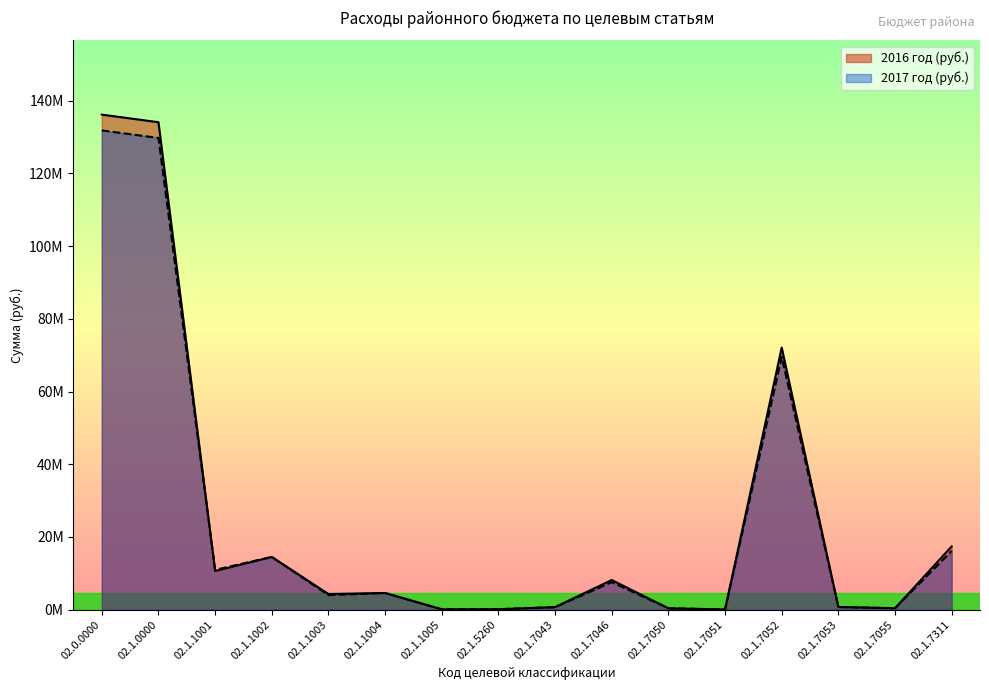

What is the maximum value shown in the chart?

136189441